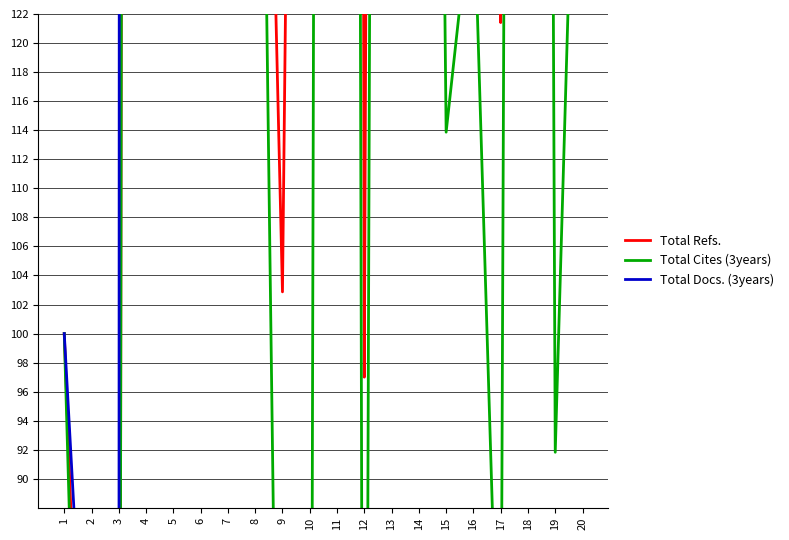

What is the total value across all series at 13?

3778.8